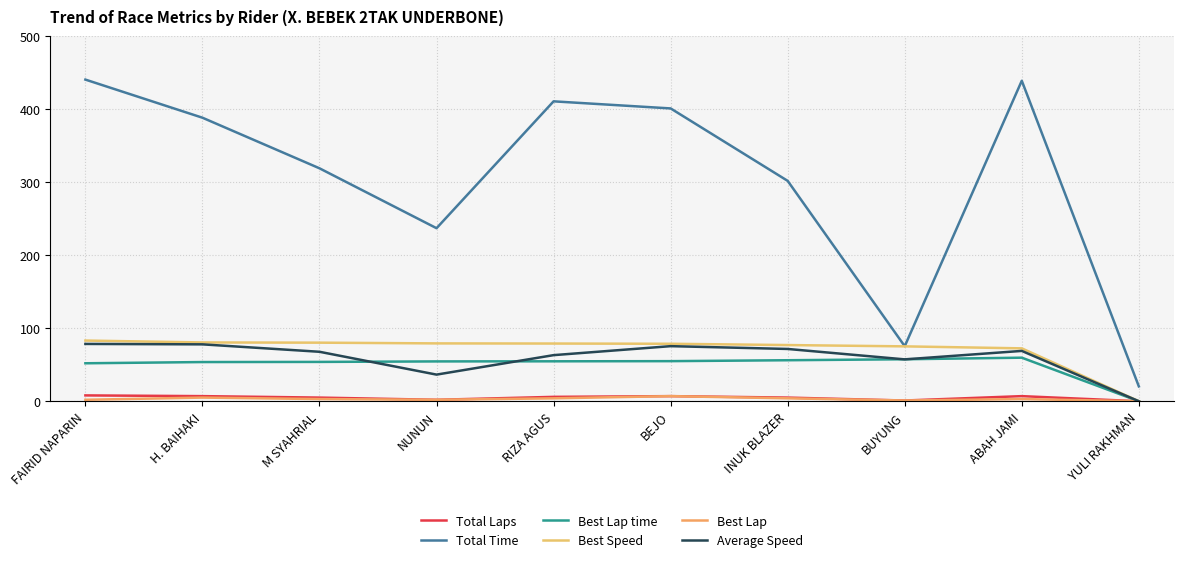

How many values in the Total Time series are below 388?

5